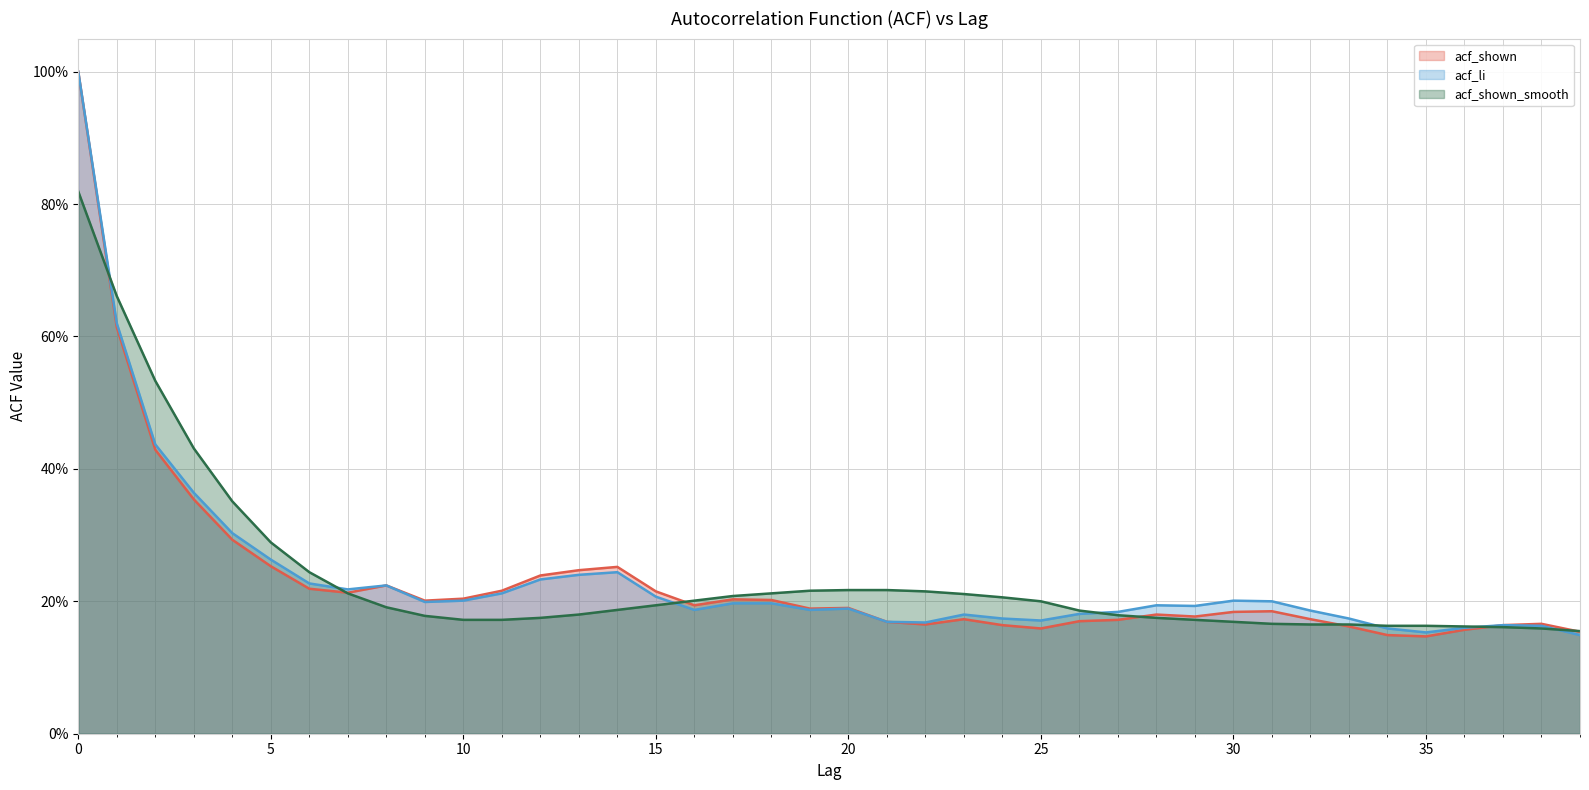

Which category has the lowest value in the acf_shown series?

35